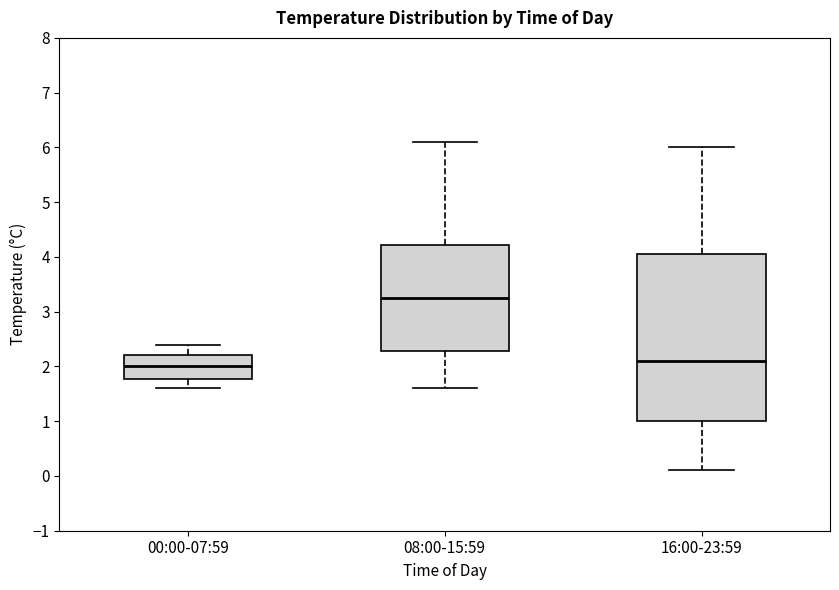

Comparing the boxes themselves (not the whiskers), which one is the tallest?

16:00-23:59